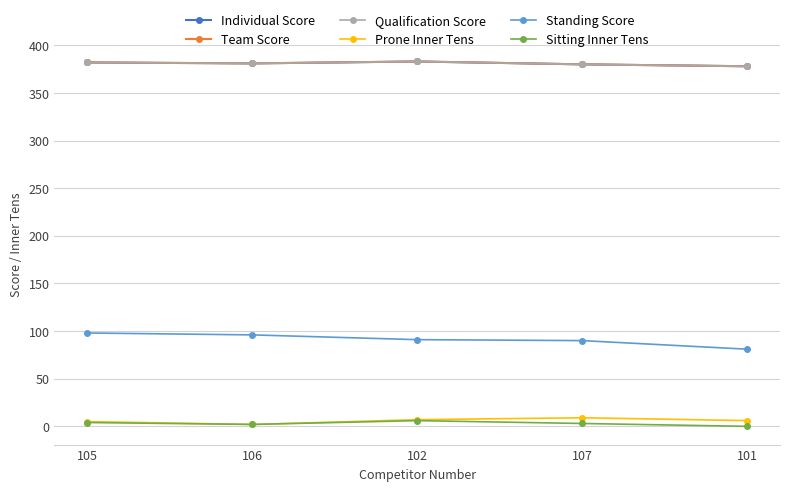

Reading left to right, transcribe all the data shown in this chart.

Individual Score: 382	381	383	380	378
Team Score: 382	381	383	380	378
Qualification Score: 382	381	383	380	378
Prone Inner Tens: 5	2	7	9	6
Standing Score: 98	96	91	90	81
Sitting Inner Tens: 4	2	6	3	0